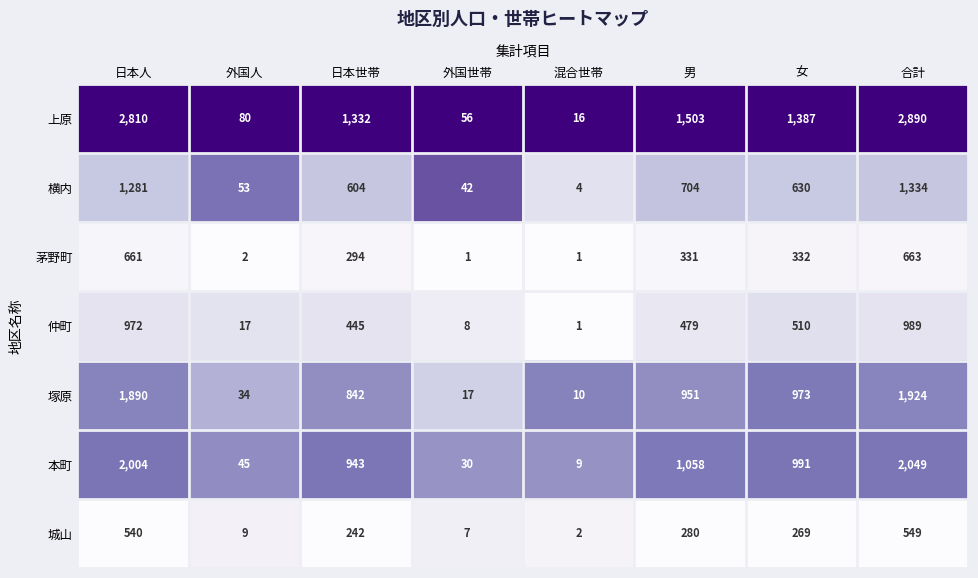

What is the difference between the maximum and minimum values in the 本町 series?

2040